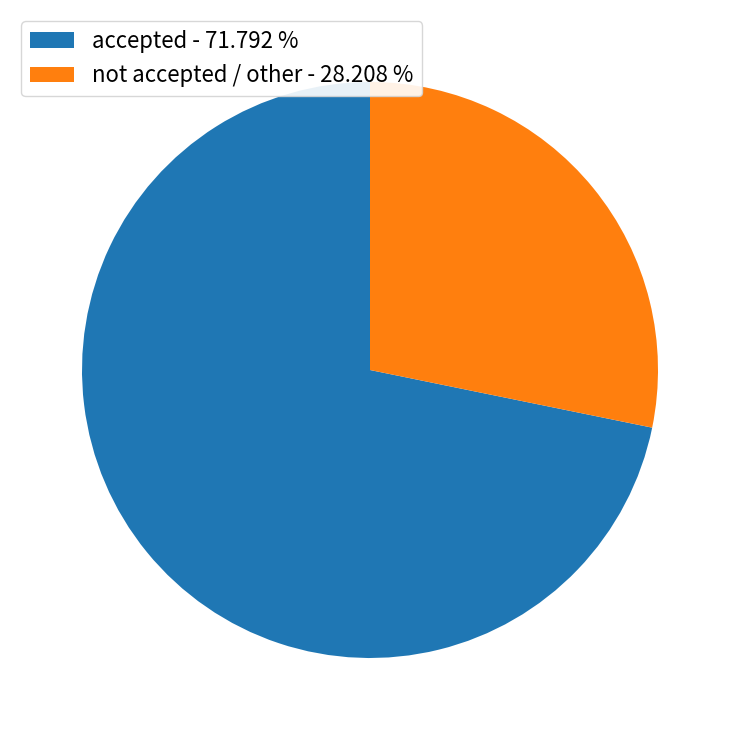

Is the sum of not accepted / other - 28.208 % and accepted - 71.792 % greater than half?

Yes